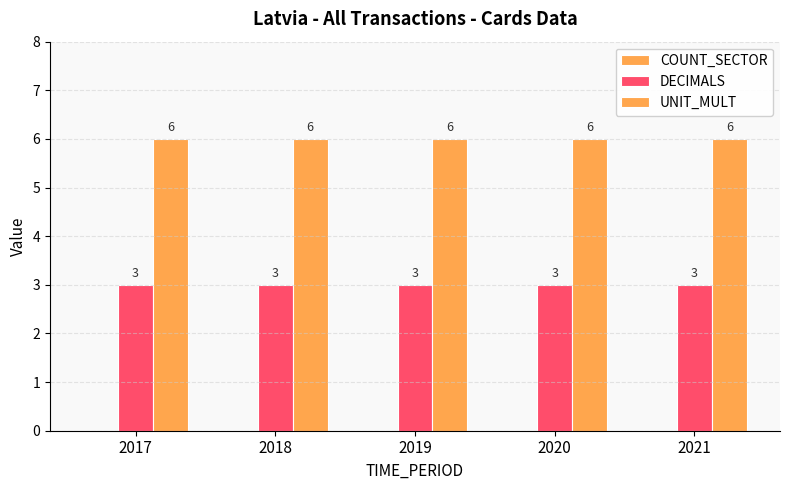

Which series has the largest total across all categories?

UNIT_MULT